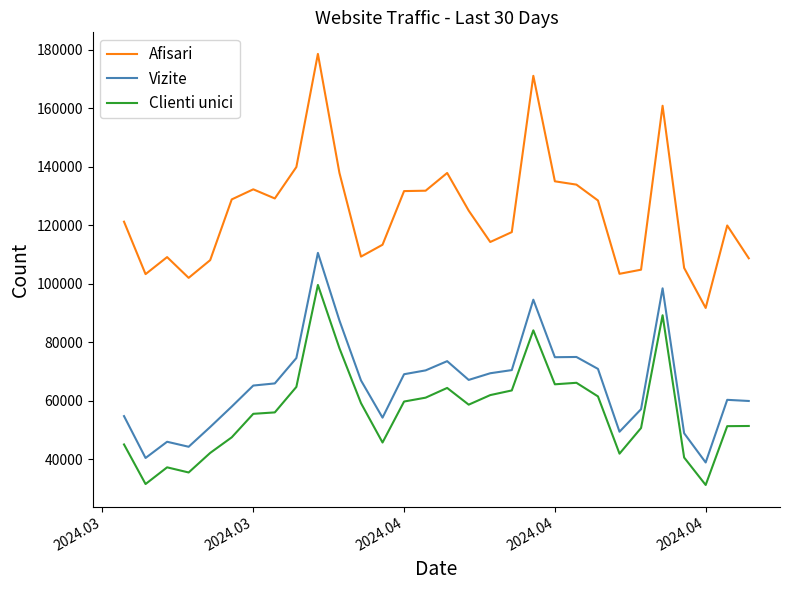

Which series has the widest spread of values?

Afisari